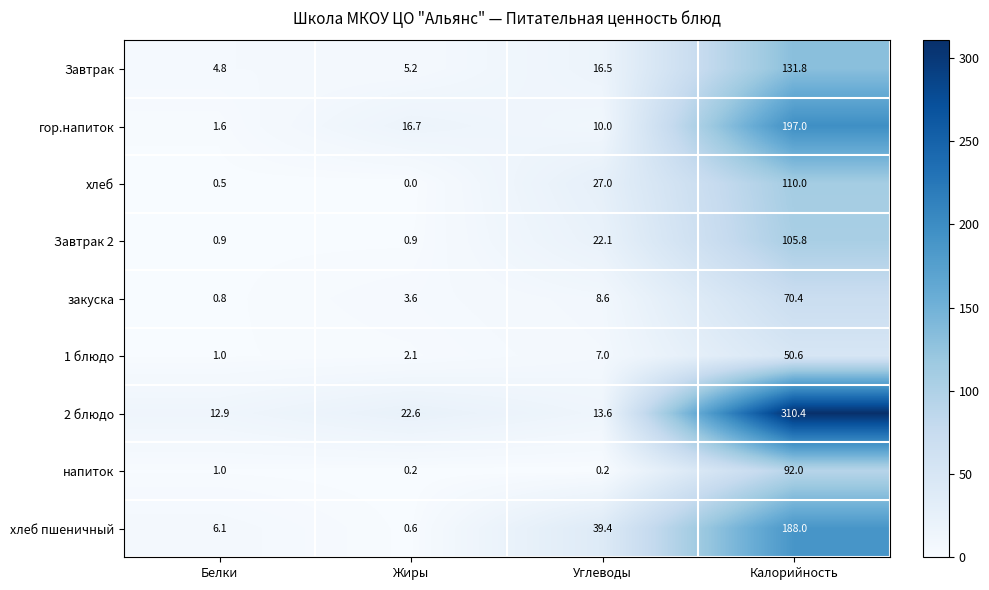

What is the difference between the highest and lowest values at Белки?

12.4